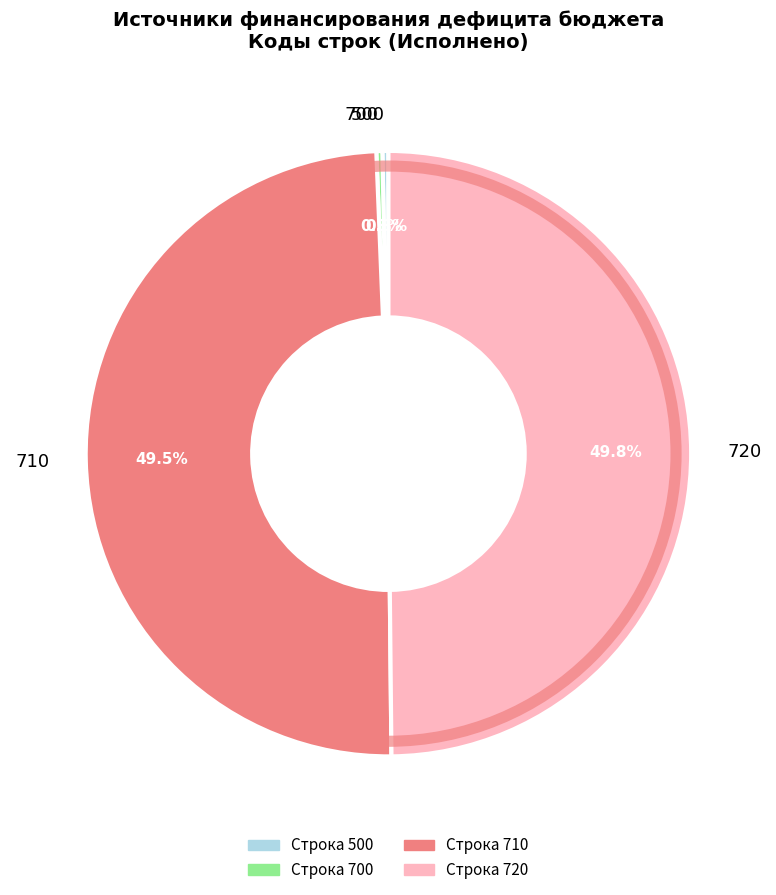

Is 710 the majority of the pie?

No